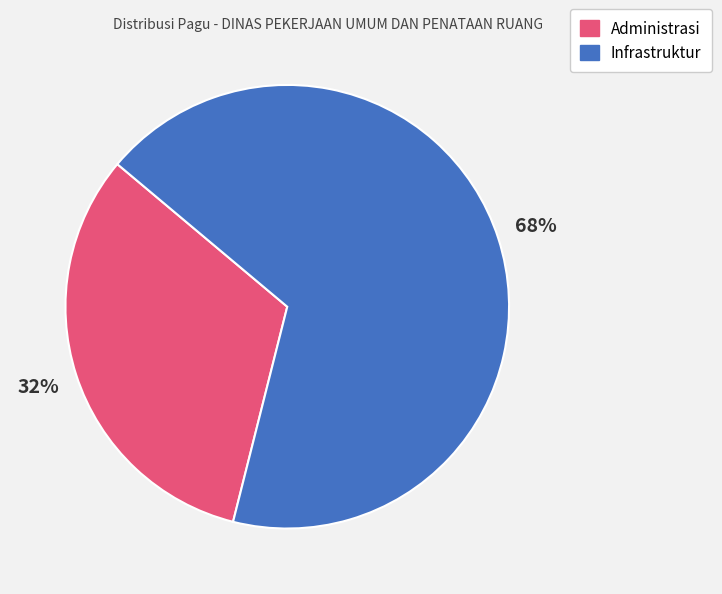

To the nearest percent, what is the difference between the largest and smallest slice percentages?

36%